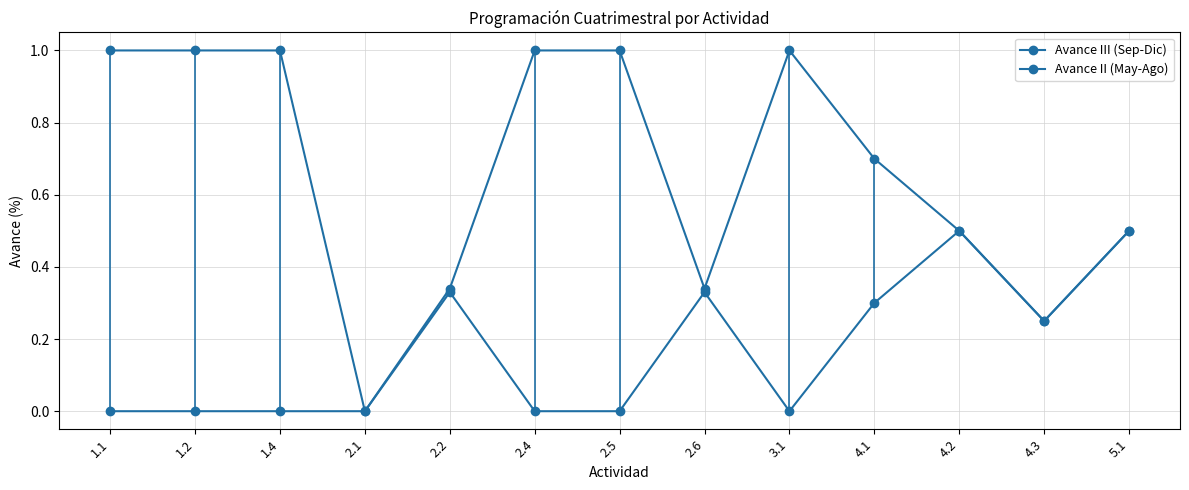

At which category is the sum across all series the highest?

1.1